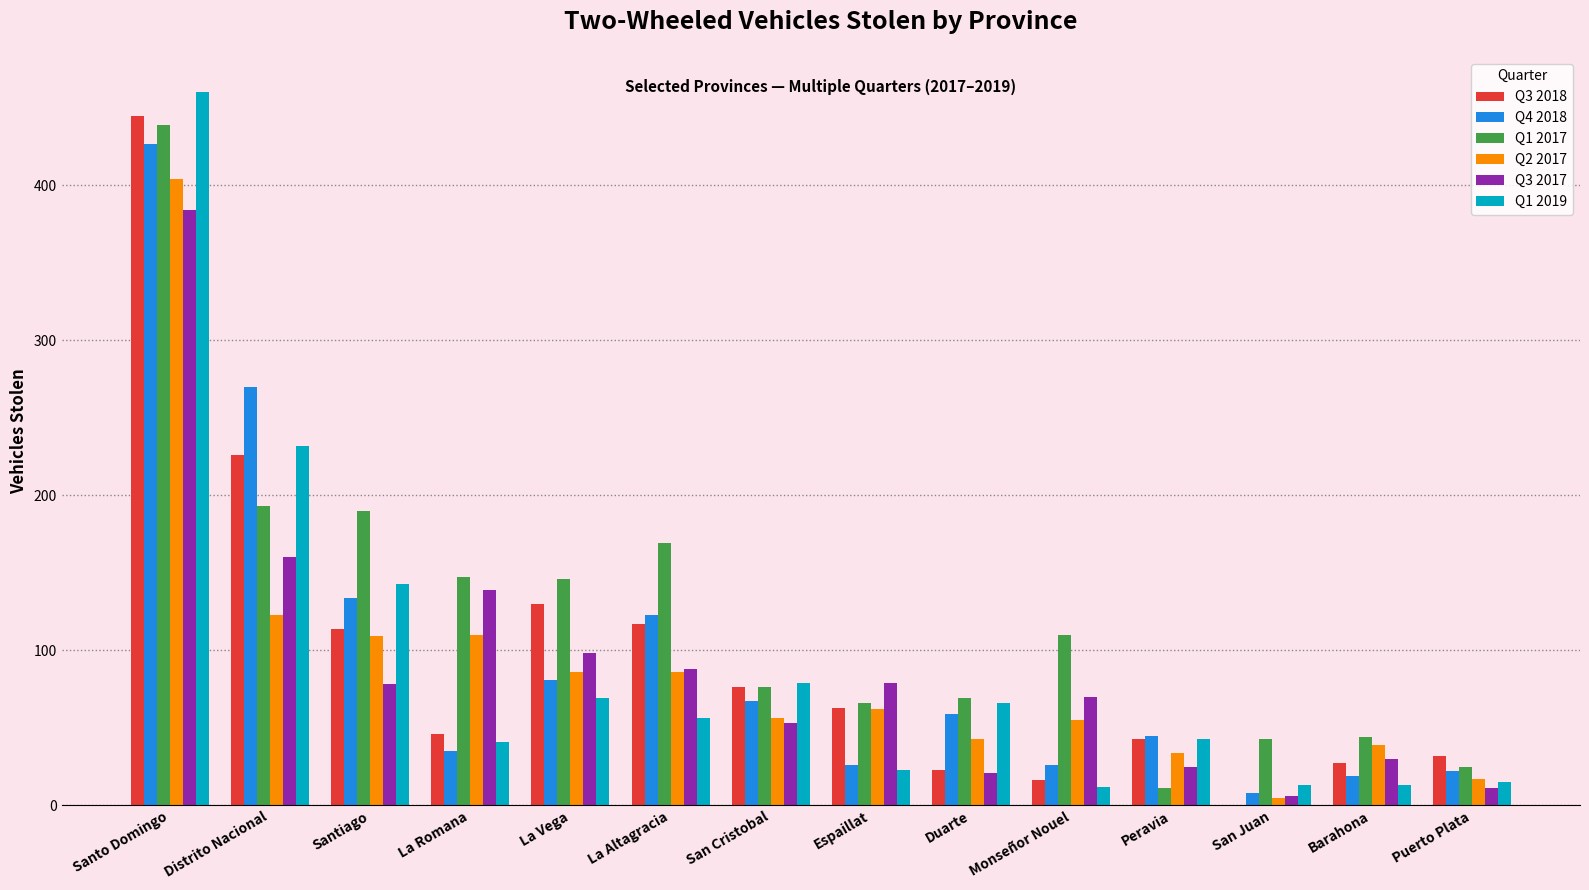

Which series has the largest total across all categories?

Q1 2017